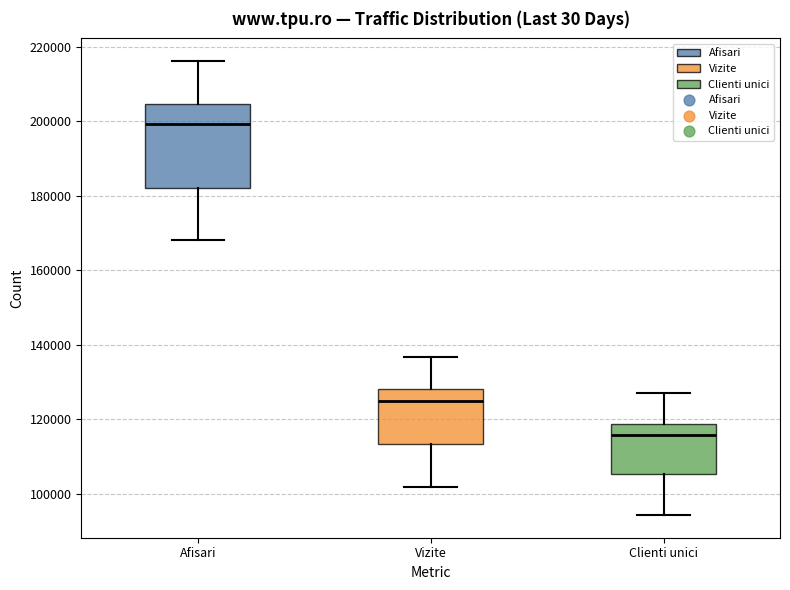

Comparing the boxes themselves (not the whiskers), which one is the tallest?

Afisari